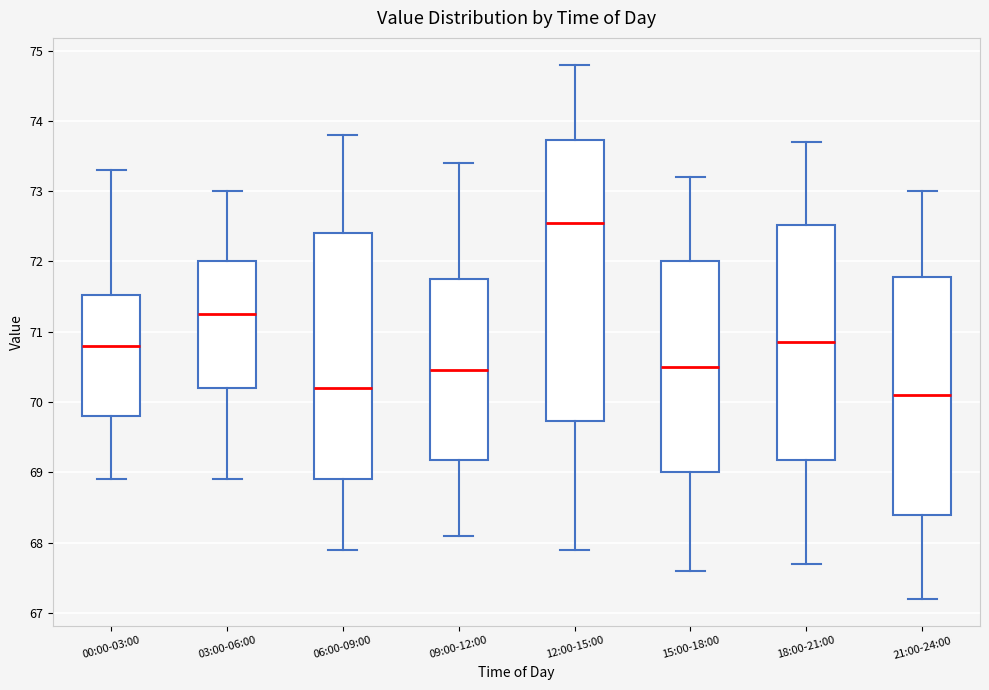

Reading left to right, read every box against the y-axis: the position of its median line, the range the box covers, and the ends of its whiskers. The values are not printed on the chart, so give them approximately, as read against the axis.

00:00-03:00: median 70.8, box 69.8 to 71.5, whiskers 68.9 to 73.3
03:00-06:00: median 71.3, box 70.2 to 72.0, whiskers 68.9 to 73.0
06:00-09:00: median 70.2, box 68.9 to 72.4, whiskers 67.9 to 73.8
09:00-12:00: median 70.5, box 69.2 to 71.8, whiskers 68.1 to 73.4
12:00-15:00: median 72.6, box 69.7 to 73.7, whiskers 67.9 to 74.8
15:00-18:00: median 70.5, box 69.0 to 72.0, whiskers 67.6 to 73.2
18:00-21:00: median 70.9, box 69.2 to 72.5, whiskers 67.7 to 73.7
21:00-24:00: median 70.1, box 68.4 to 71.8, whiskers 67.2 to 73.0